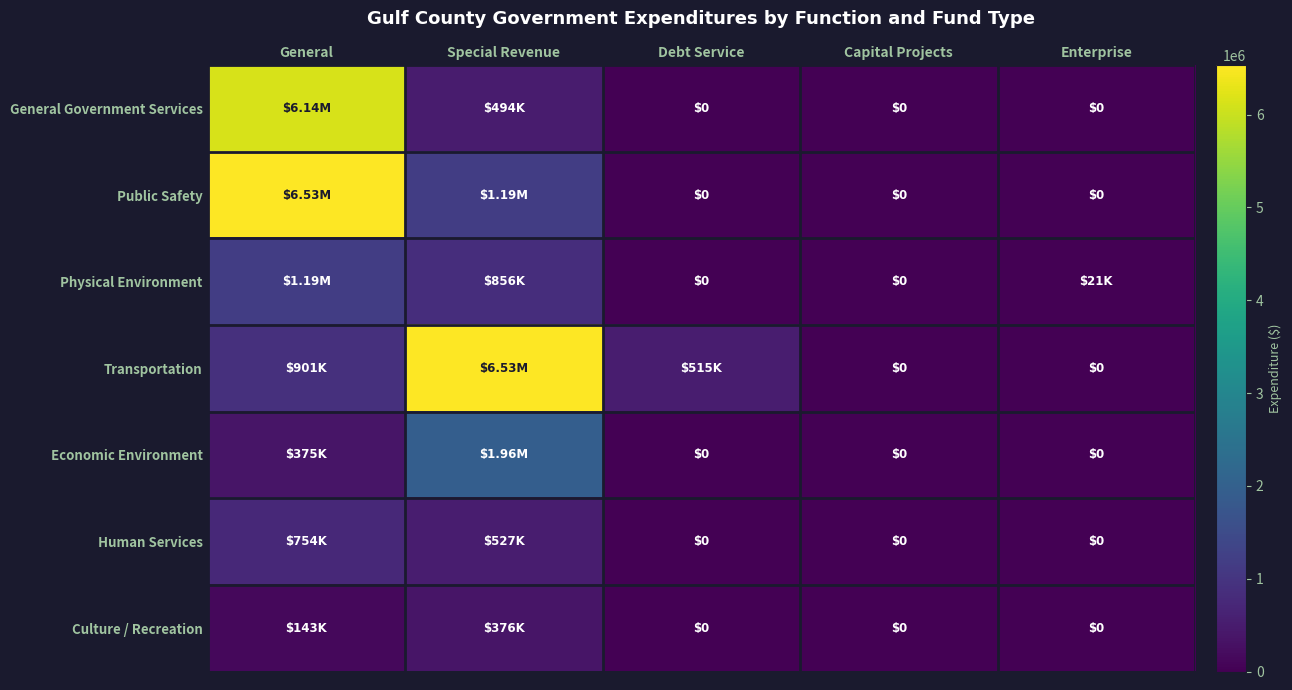

At which category is the sum across all series the highest?

General